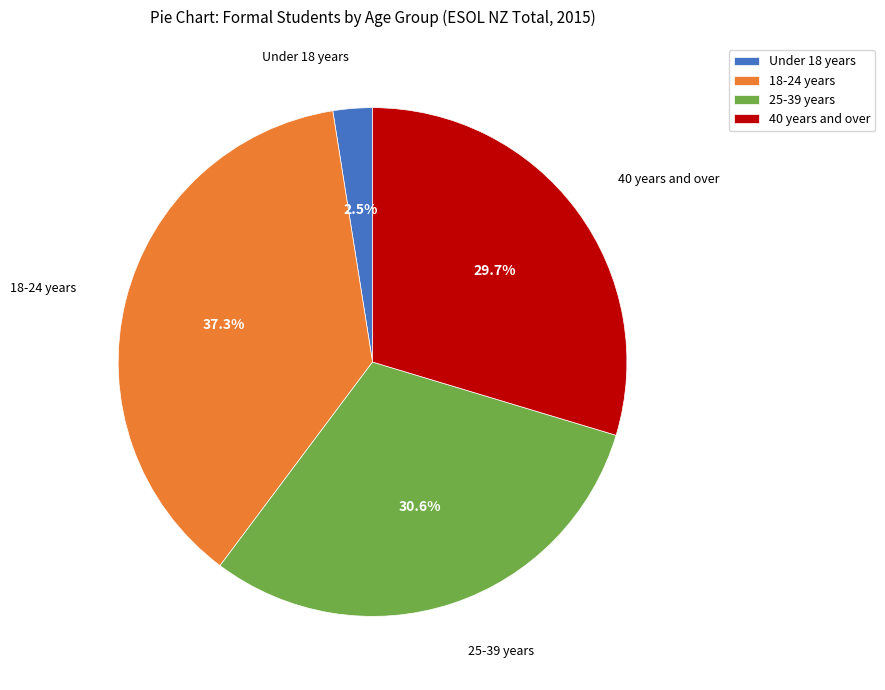

Does 18-24 years represent more than half of the total?

No